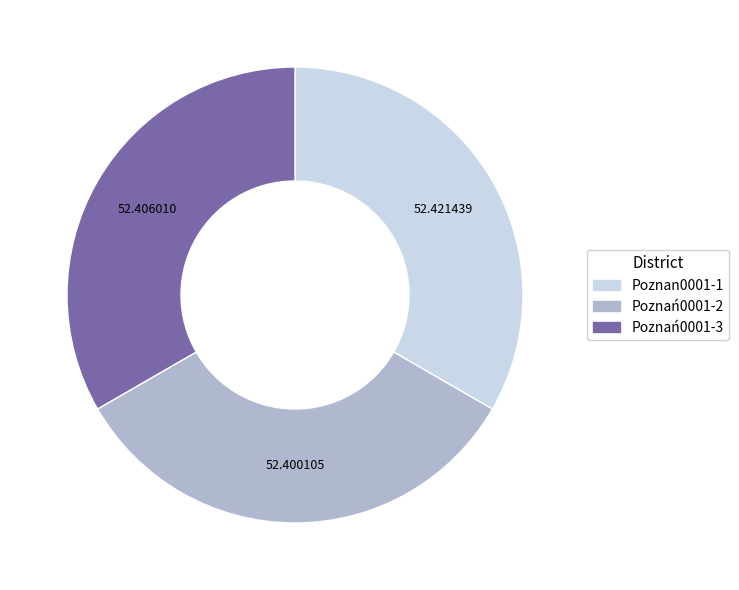

Is it true that Poznań0001-3 is 42% of the pie?

False